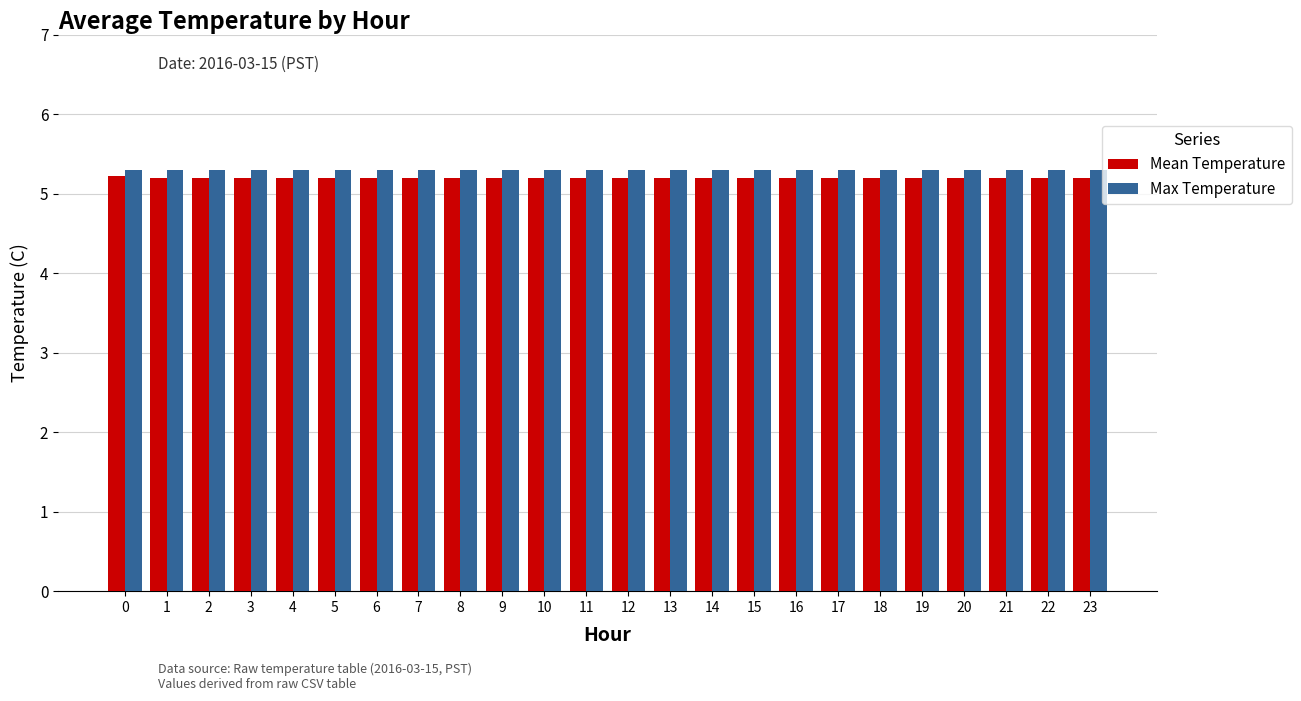

List the series in order of their overall mean, lowest first.

Mean Temperature, Max Temperature